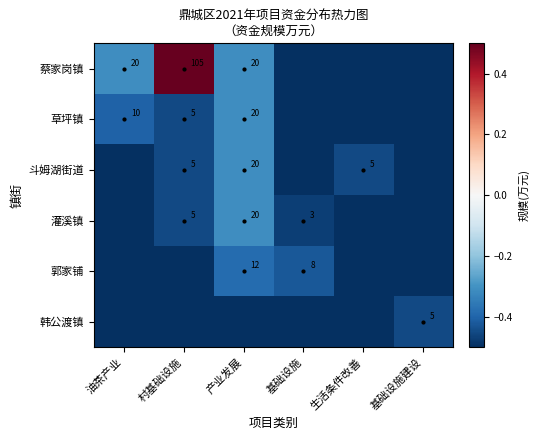

True or false: 草坪镇 has a value of 20.0 at 产业发展.

True